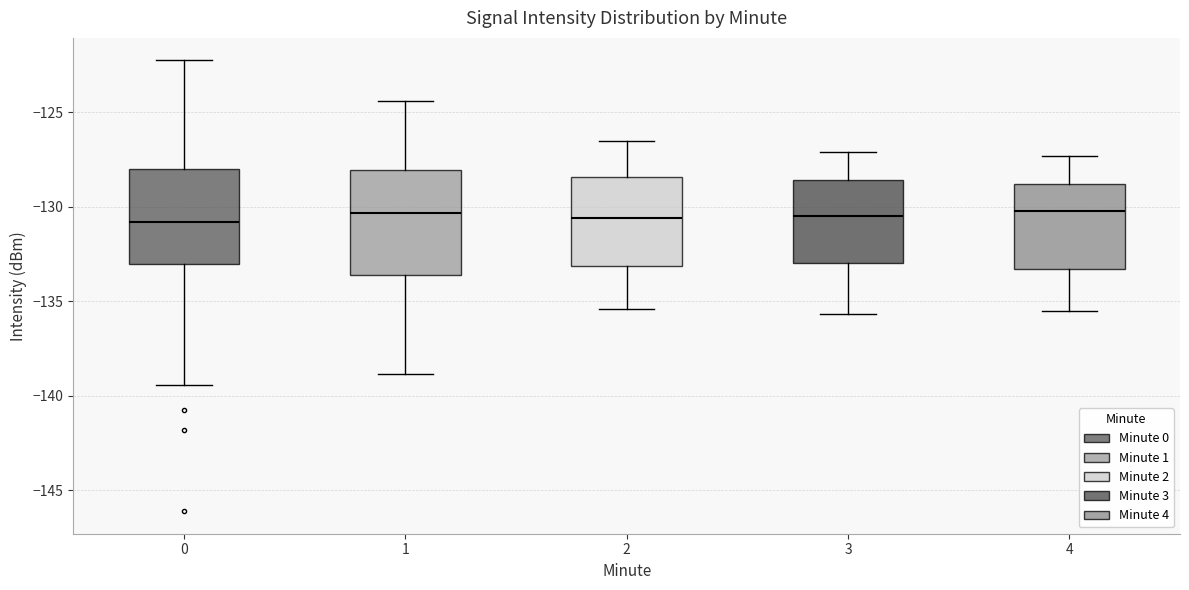

Where does the median line of the box at x = 2 sit on the y-axis? The values are not printed on the chart, so give them approximately, as read against the axis.

-130.5